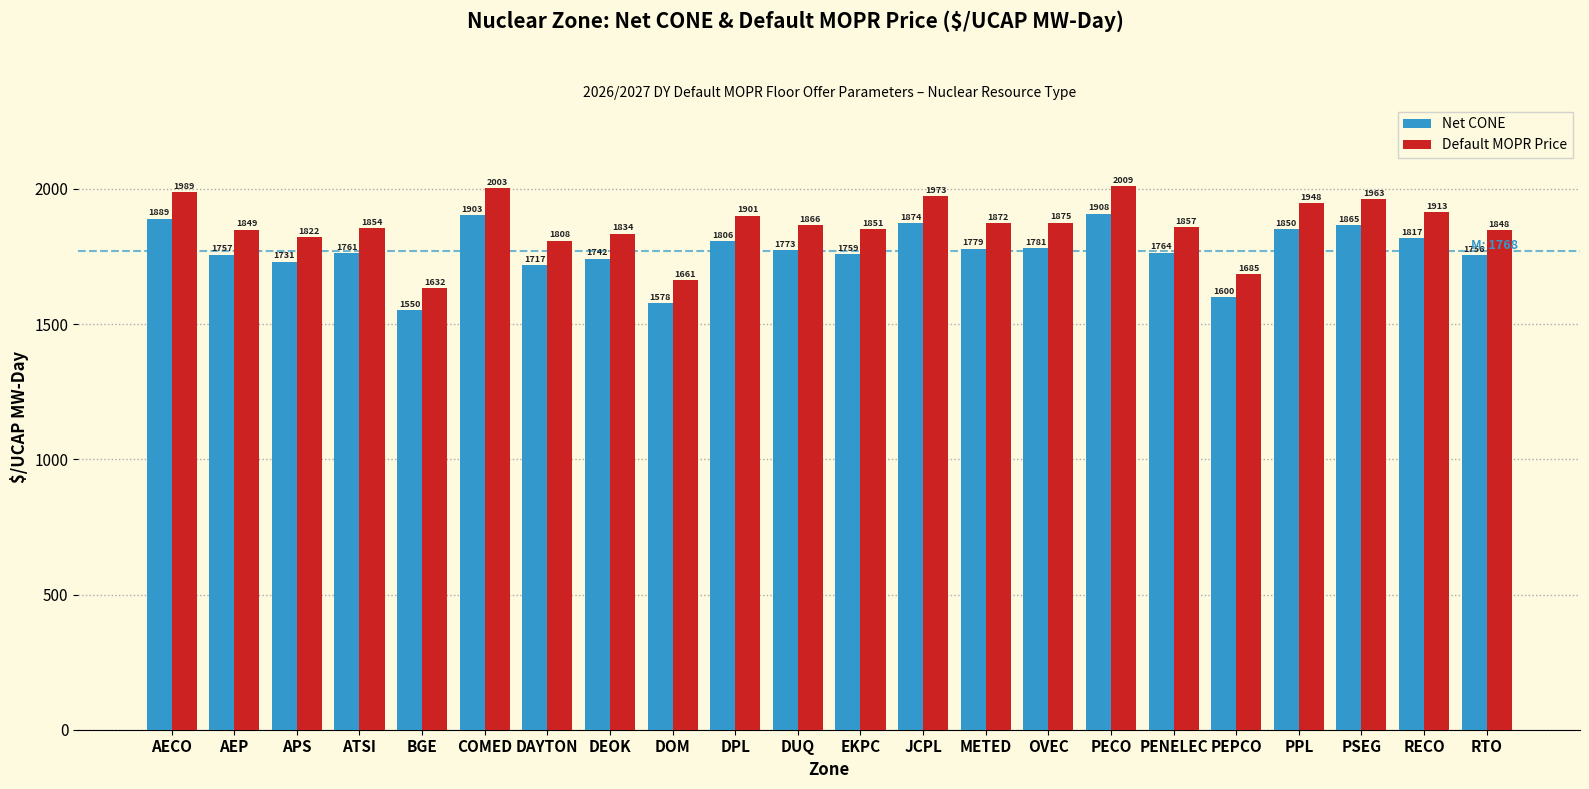

Which series has the widest spread of values?

Default MOPR Price